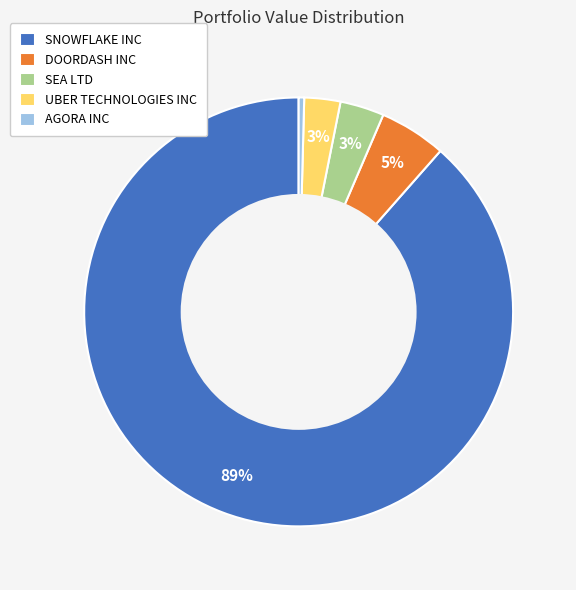

Between SNOWFLAKE INC and SEA LTD, which is larger?

SNOWFLAKE INC